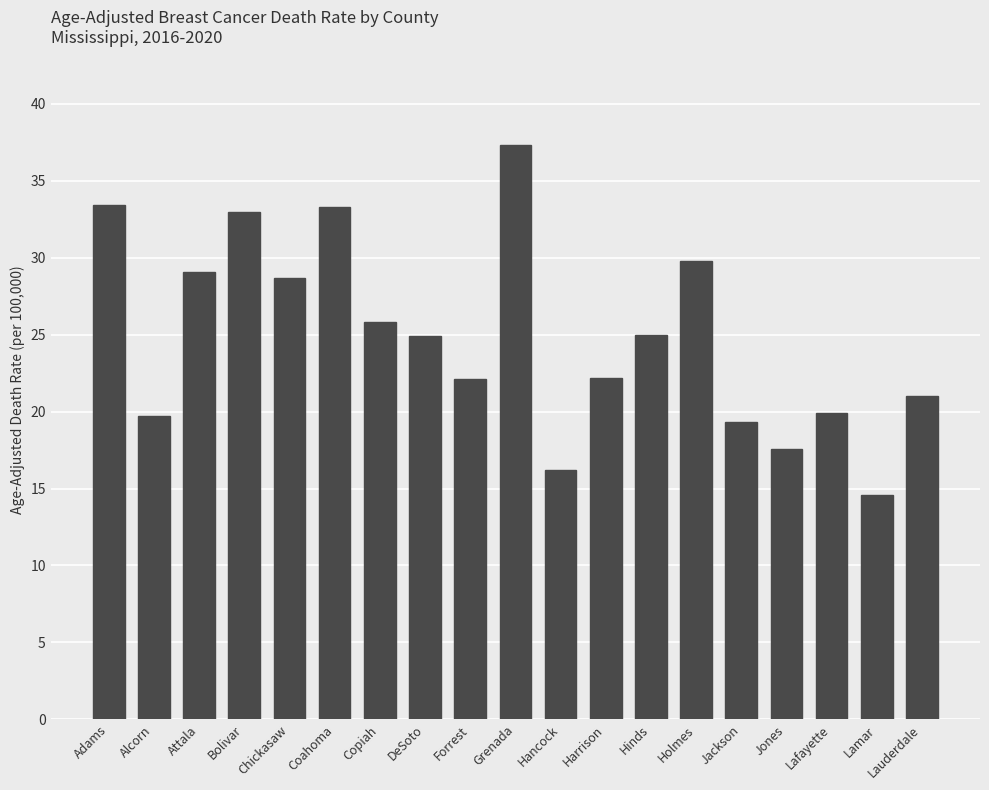

What is the minimum value shown in the chart?

14.6